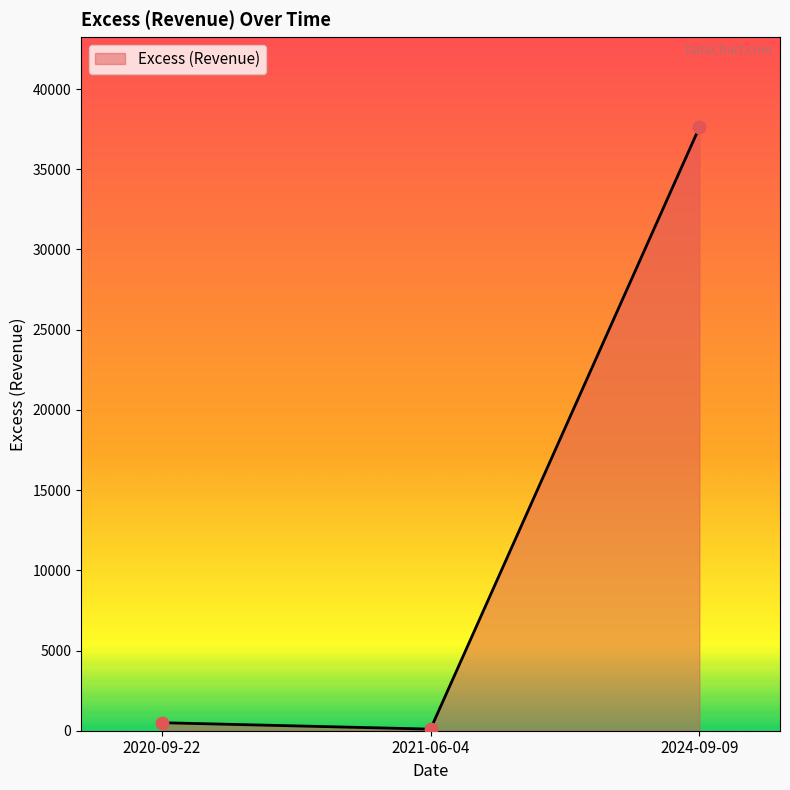

What is the ratio of the value at 2024-09-09 to the value at 2020-09-22?

75.2